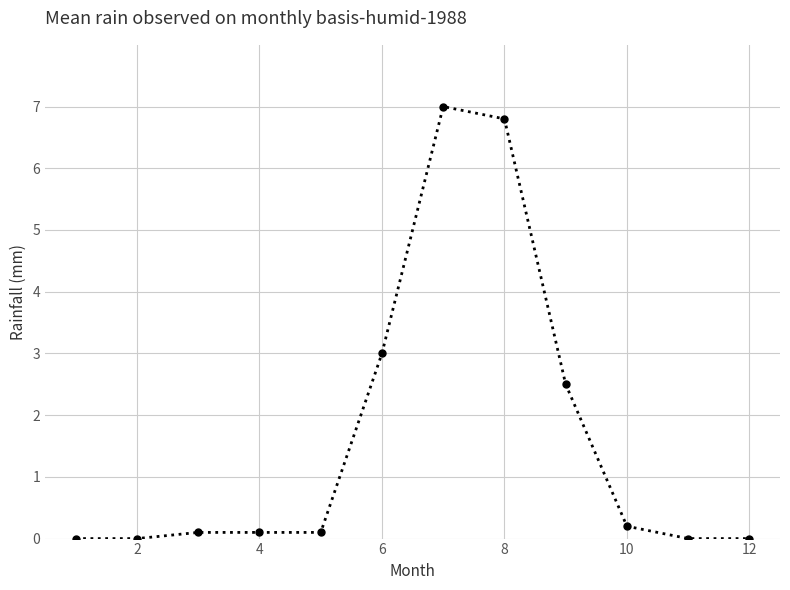

What is the average value?

1.7